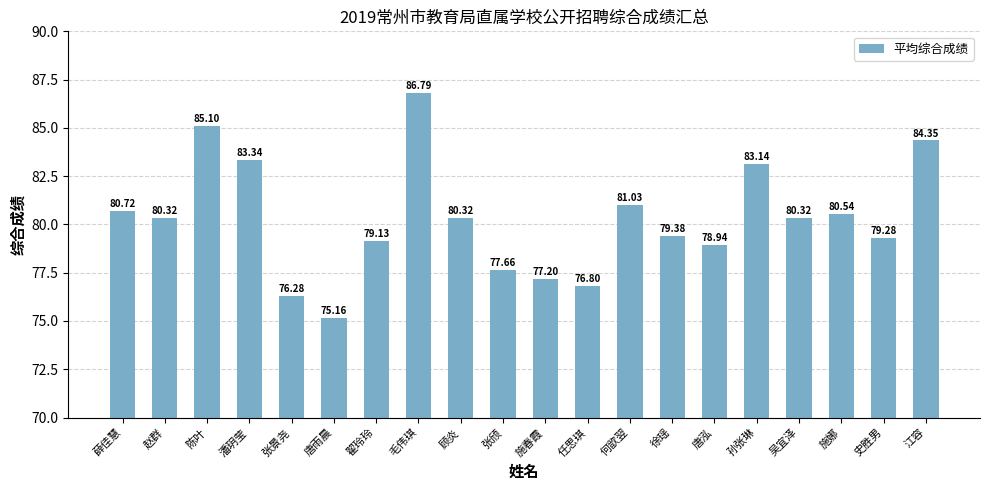

At which label does the data first exceed 80?

薛佳慧